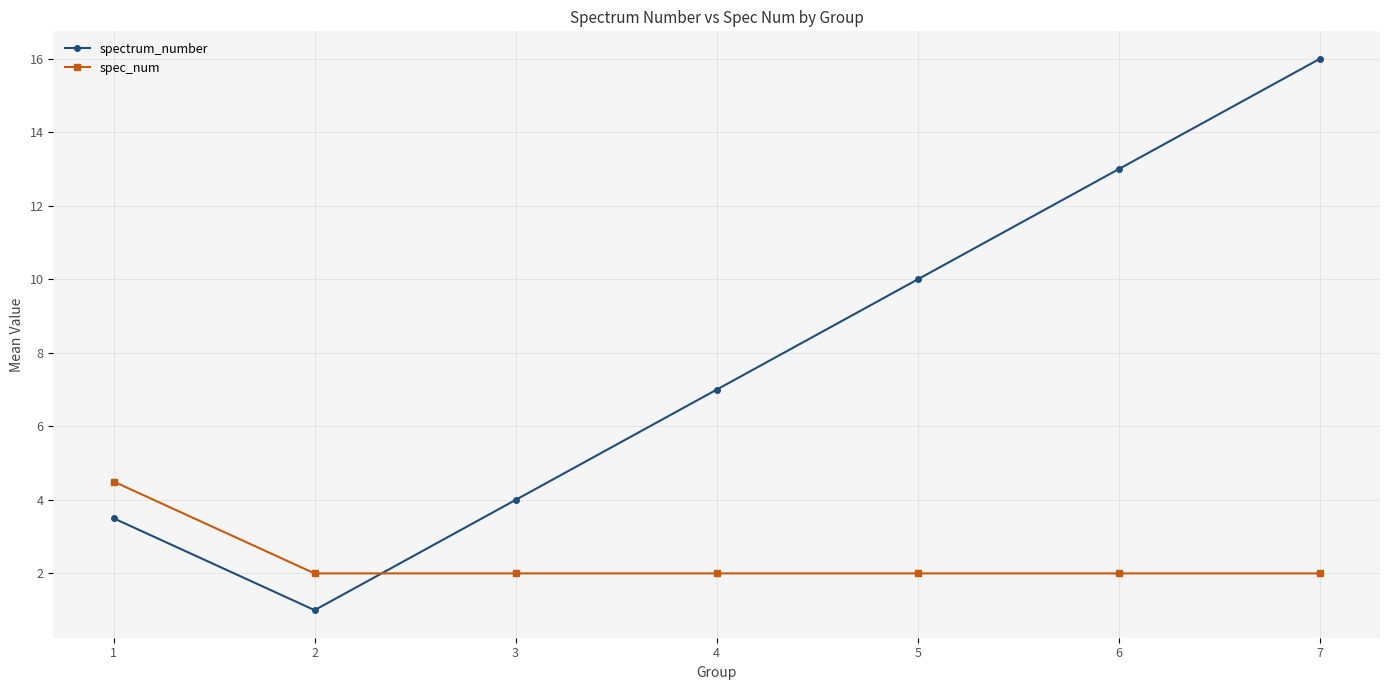

At which category does the chart reach its minimum across all series?

2